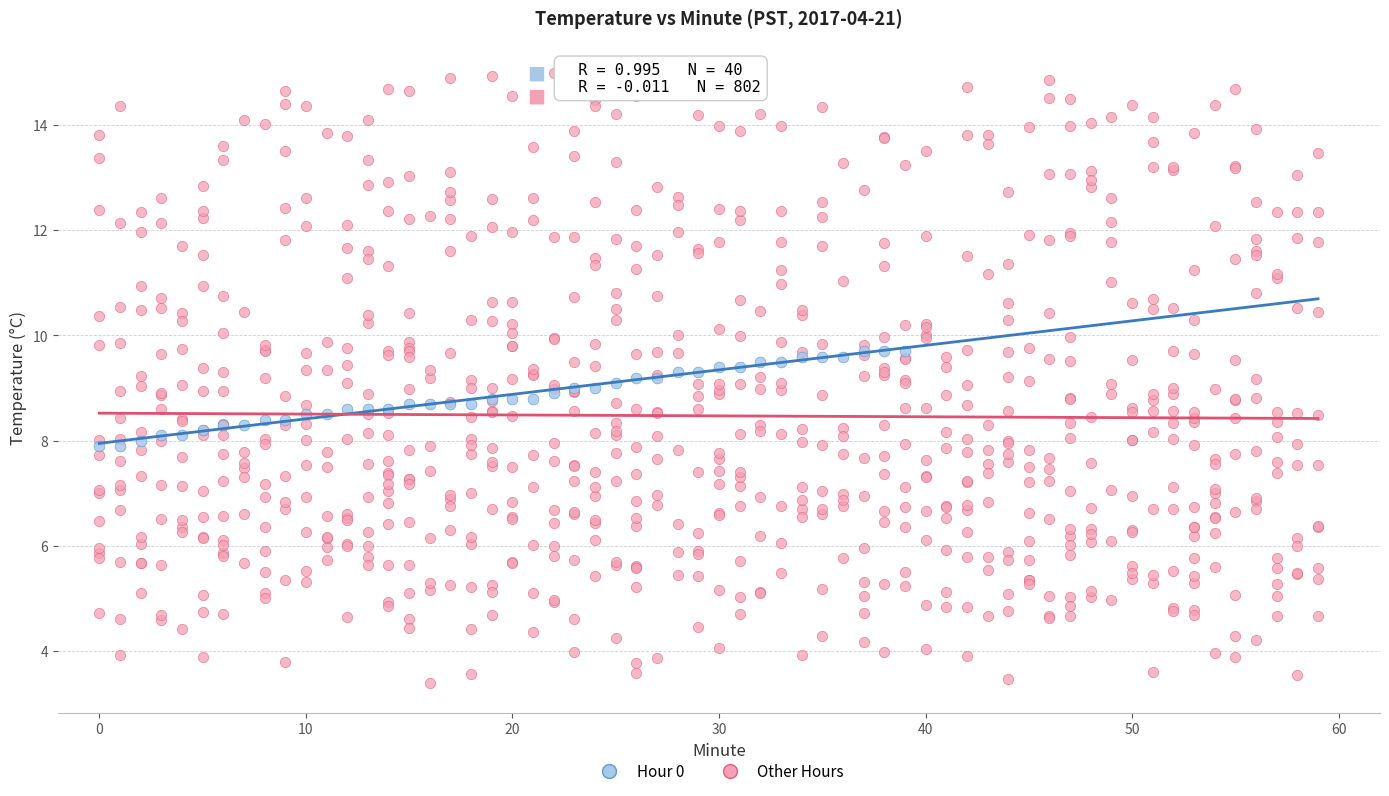

Which series contains the highest Y value?

Other Hours